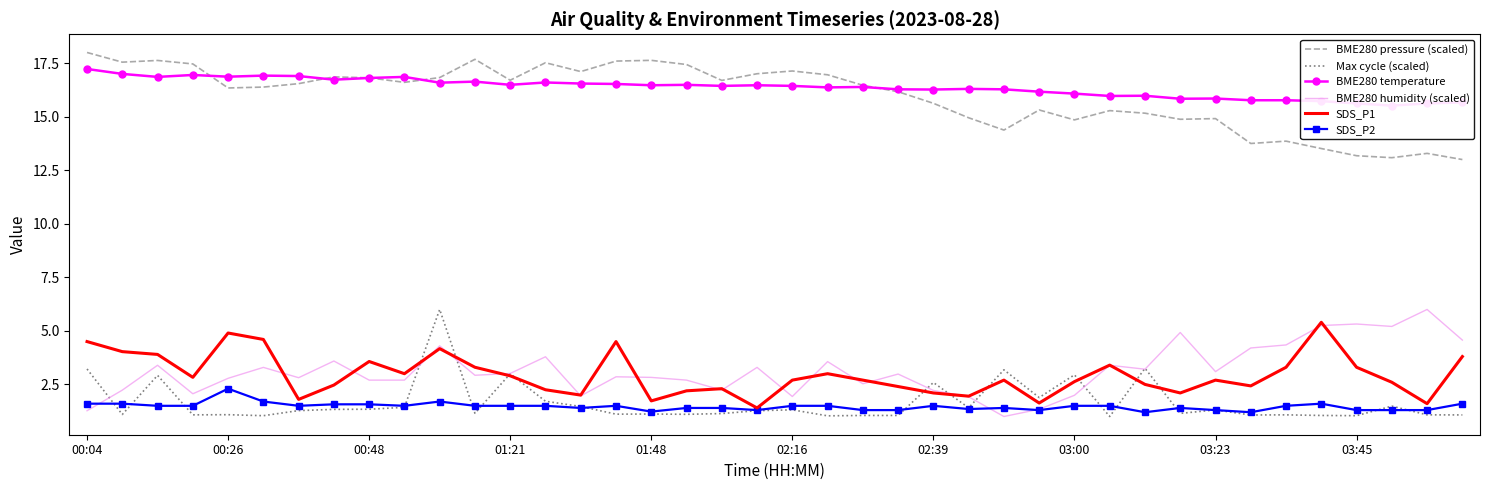

What is the sum of the BME280 temperature values at 25 and 19?

32.8